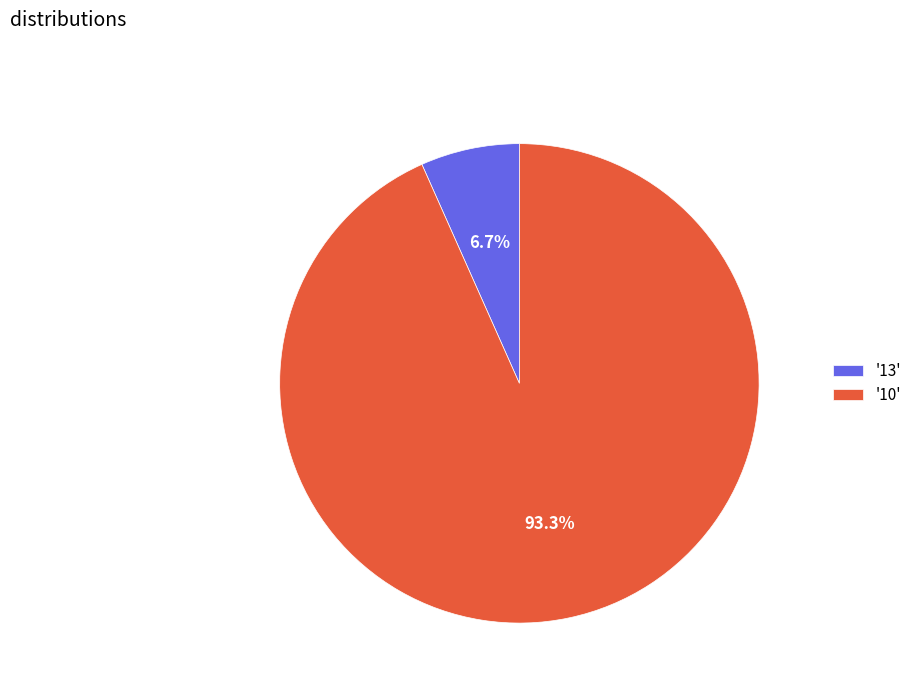

Which category accounts for the majority?

'10'